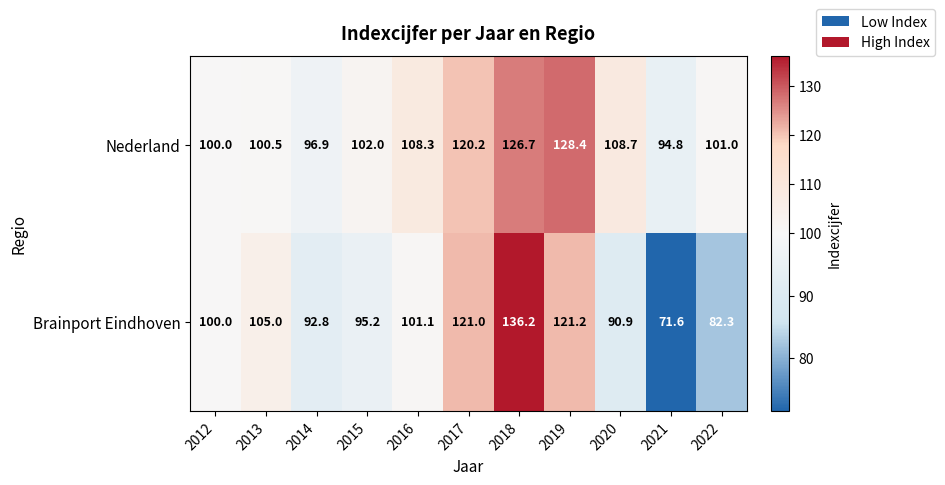

What is the difference between the maximum and minimum values in the Brainport Eindhoven series?

64.6